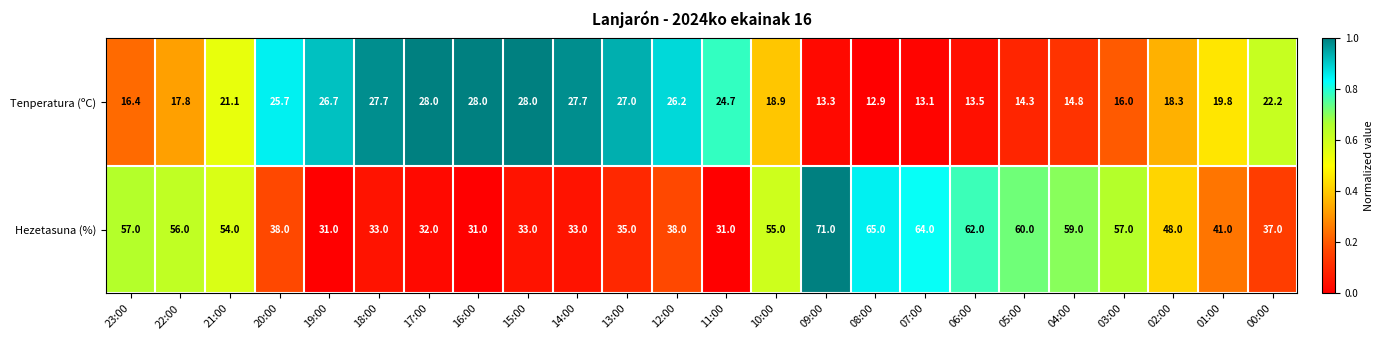

Count the number of categories in the chart.

24